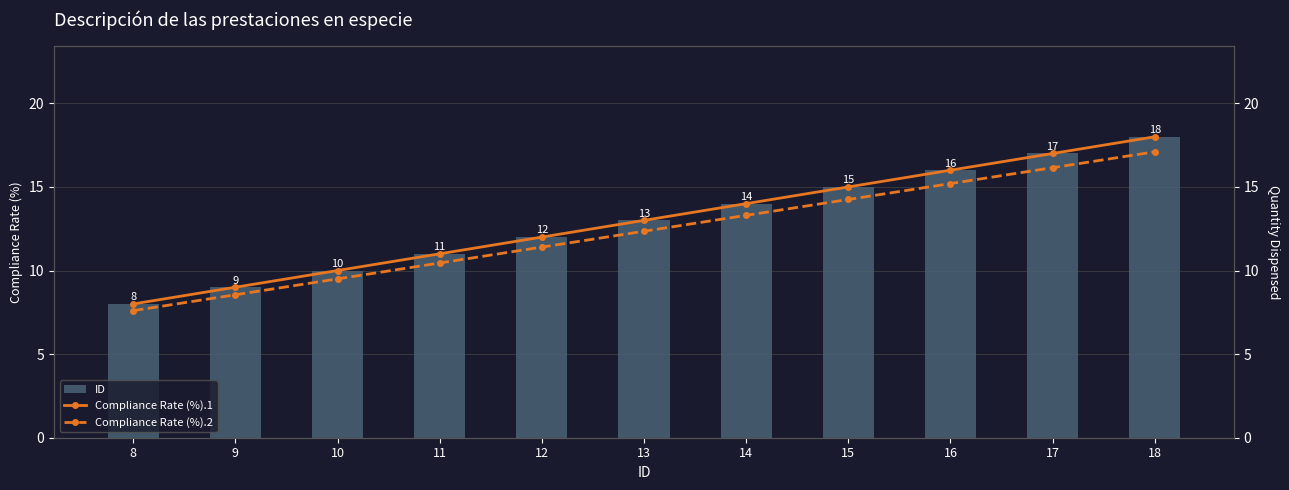

At which category is the sum across all series the highest?

18